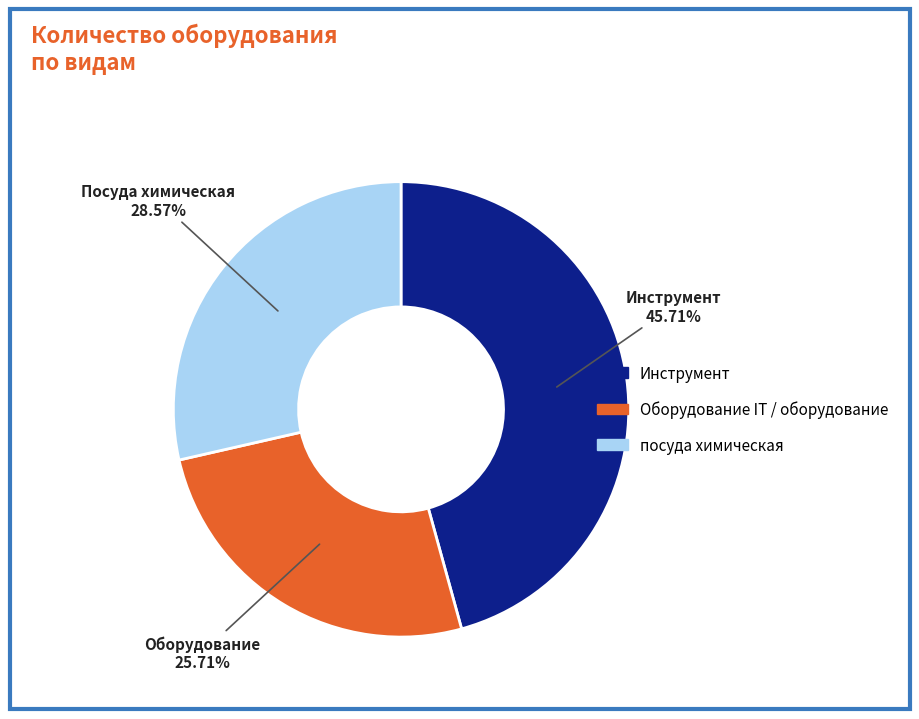

Does any single category account for the majority?

No